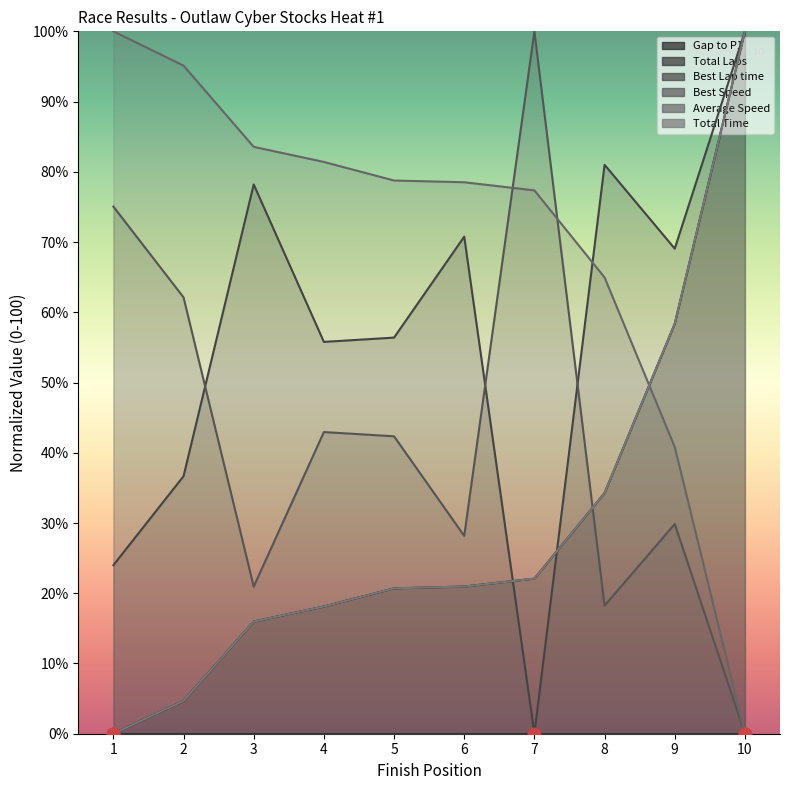

At how many categories does at least one series exceed 35?

10